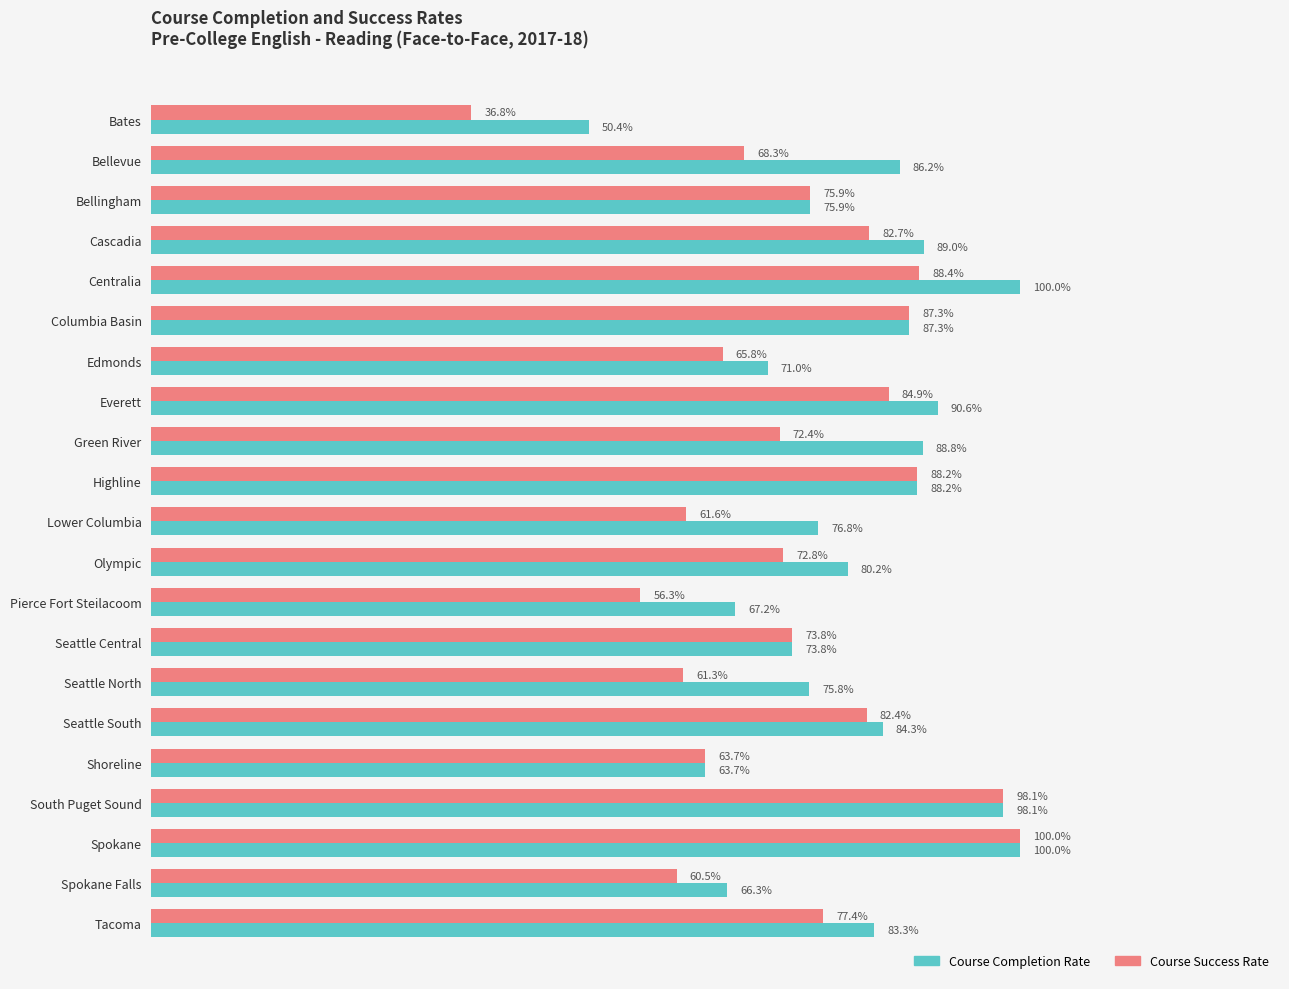

Which series has the largest total across all categories?

Course Completion Rate